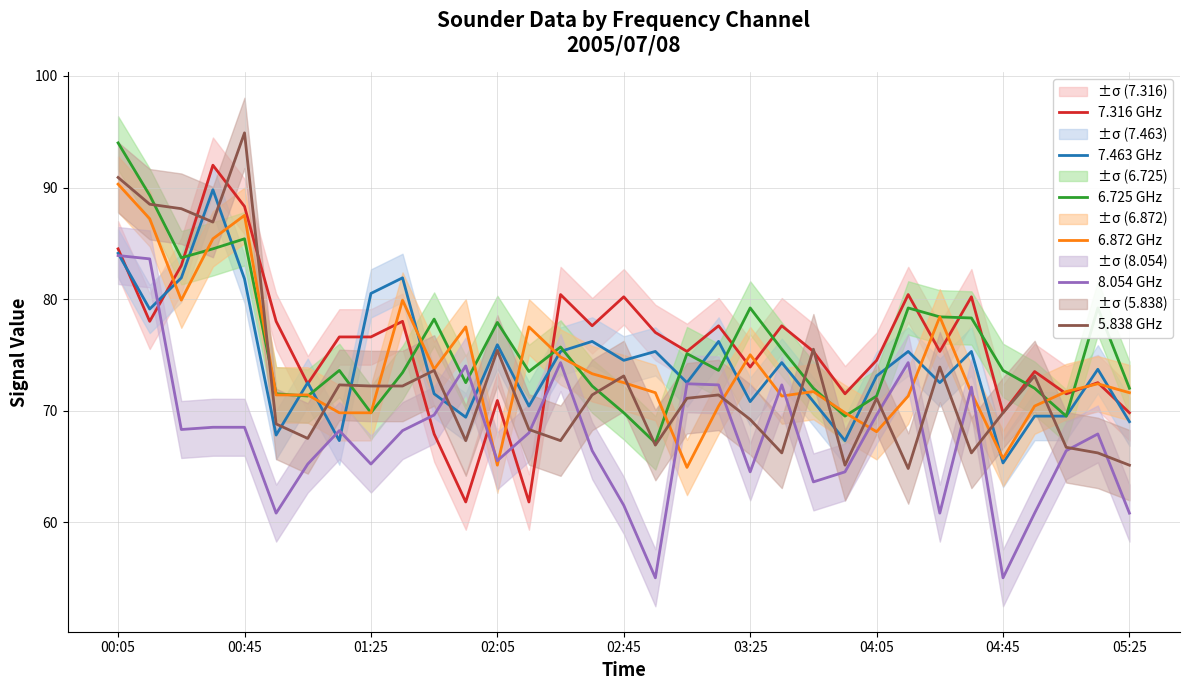

Reading right to left, transcribe all the data shown in this chart.

7.316 GHz: 69.8	72.5	71.5	73.5	69.8	80.2	75.3	80.4	74.5	71.5	75.3	77.6	73.9	77.6	75.3	77.0	80.2	77.6	80.4	61.8	70.9	61.8	67.9	78.0	76.6	76.6	72.4	78.0	88.3	92.0	83.0	78.0	84.5
7.463 GHz: 69.0	73.7	69.5	69.5	65.3	75.3	72.5	75.3	73.1	67.3	70.8	74.3	70.8	76.2	72.5	75.3	74.5	76.2	75.3	70.4	75.9	69.4	71.5	81.9	80.5	67.3	72.5	67.8	81.8	89.8	81.9	79.1	84.1
6.725 GHz: 72.0	79.2	69.5	72.0	73.6	78.3	78.4	79.2	71.3	69.5	72.0	75.5	79.2	73.6	75.1	67.1	69.8	72.2	75.7	73.5	77.9	72.5	78.2	73.4	69.8	73.6	71.3	71.5	85.4	84.5	83.7	89.3	94.0
6.872 GHz: 71.6	72.4	71.7	70.4	65.7	71.6	78.4	71.3	68.1	69.8	71.7	71.3	75.0	70.4	64.9	71.6	72.5	73.3	74.8	77.5	65.1	77.5	73.7	79.9	69.8	69.8	71.4	71.4	87.5	85.4	79.9	87.2	90.3
8.054 GHz: 60.8	67.9	66.4	60.8	55.0	72.1	60.8	74.3	69.6	64.5	63.6	72.3	64.5	72.3	72.4	55.0	61.5	66.4	74.3	68.0	65.5	74.0	69.6	68.2	65.2	68.2	65.2	60.8	68.5	68.5	68.3	83.6	83.9
5.838 GHz: 65.1	66.2	66.7	73.1	69.8	66.2	73.9	64.8	71.1	65.1	75.5	66.2	69.2	71.4	71.1	66.9	73.1	71.4	67.3	68.3	75.4	67.3	73.6	72.2	72.2	72.3	67.5	68.8	94.9	86.9	88.1	88.5	90.9